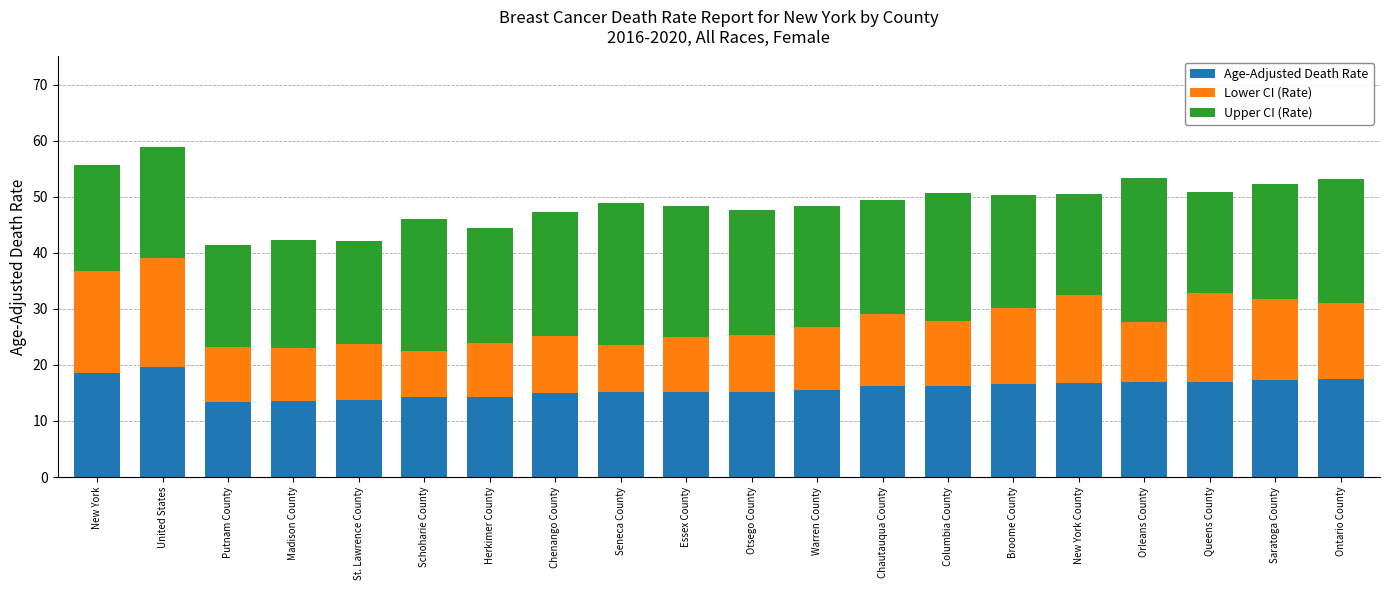

What is the total value across all series at New York?

55.7